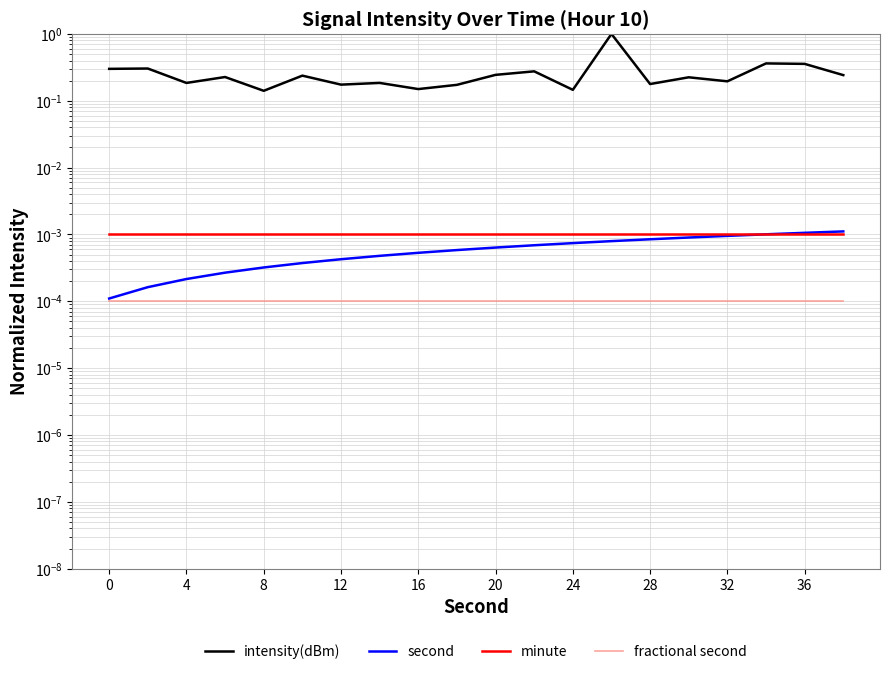

Rank the series by their maximum value, from highest to lowest.

intensity(dBm), second, minute, fractional second